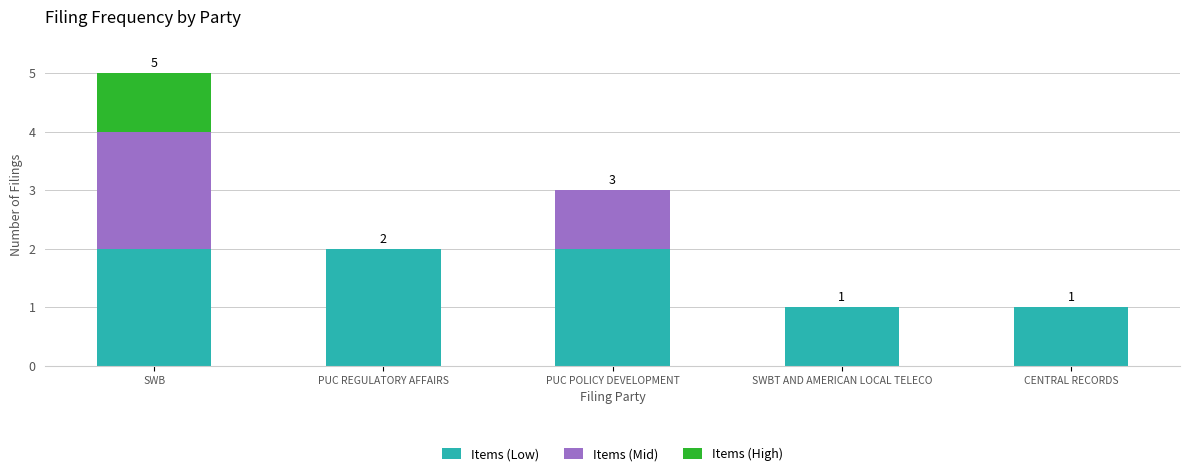

At which category is the sum across all series the highest?

SWB